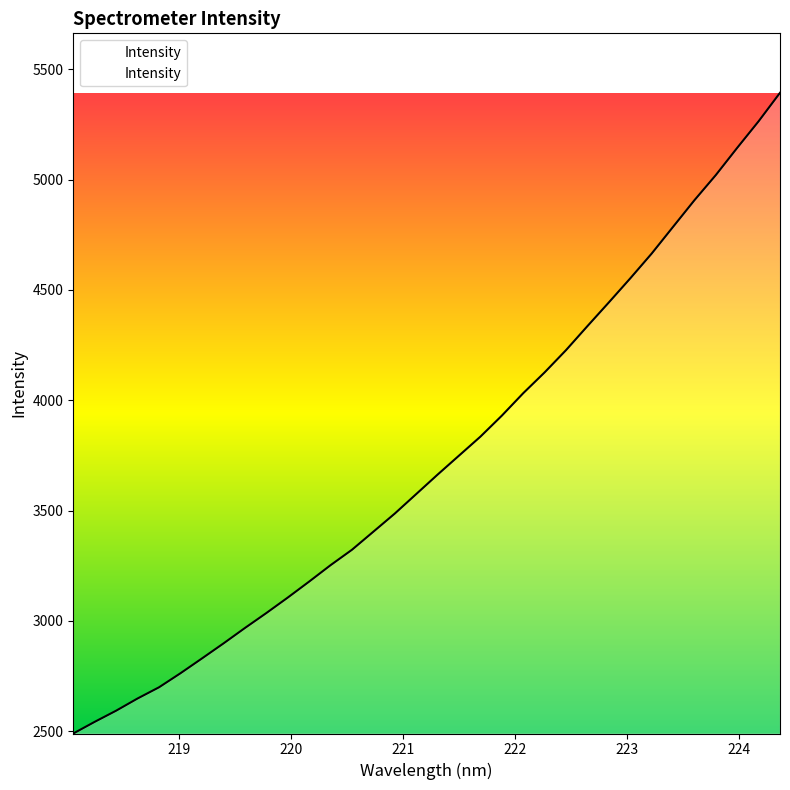

What is the smallest value displayed?

2489.0